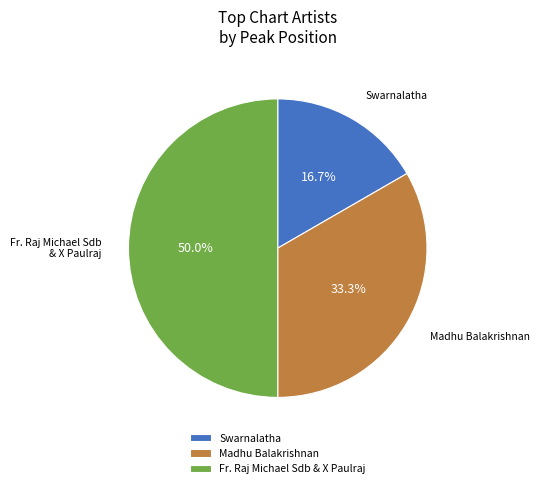

What is the ratio of the value at Madhu Balakrishnan to the value at Fr. Raj Michael Sdb & X Paulraj?

0.7